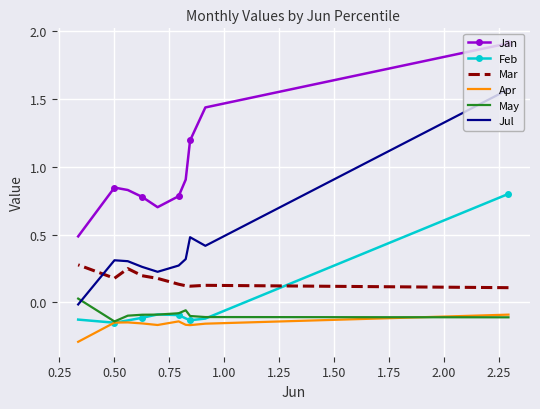

Where is the first local maximum for Mar?

0.25